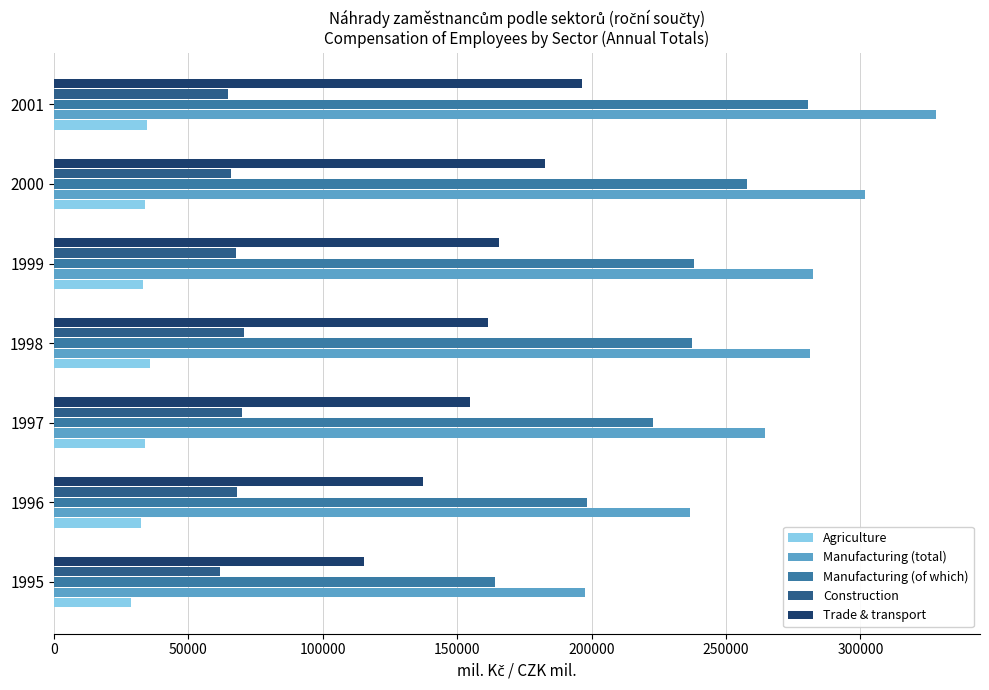

Where is Manufacturing (of which) nearest to the value 222362?

1997